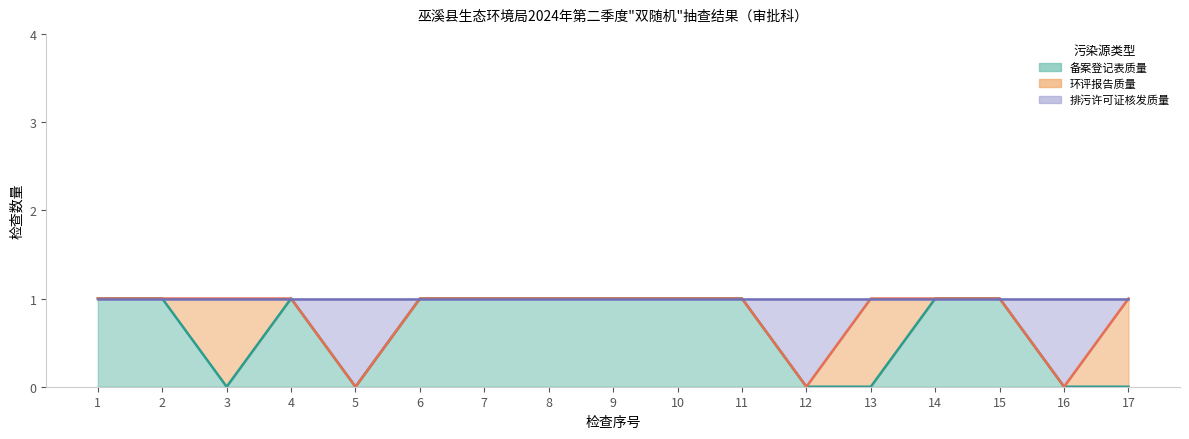

At which category does 备案登记表质量 reach its first local valley?

3